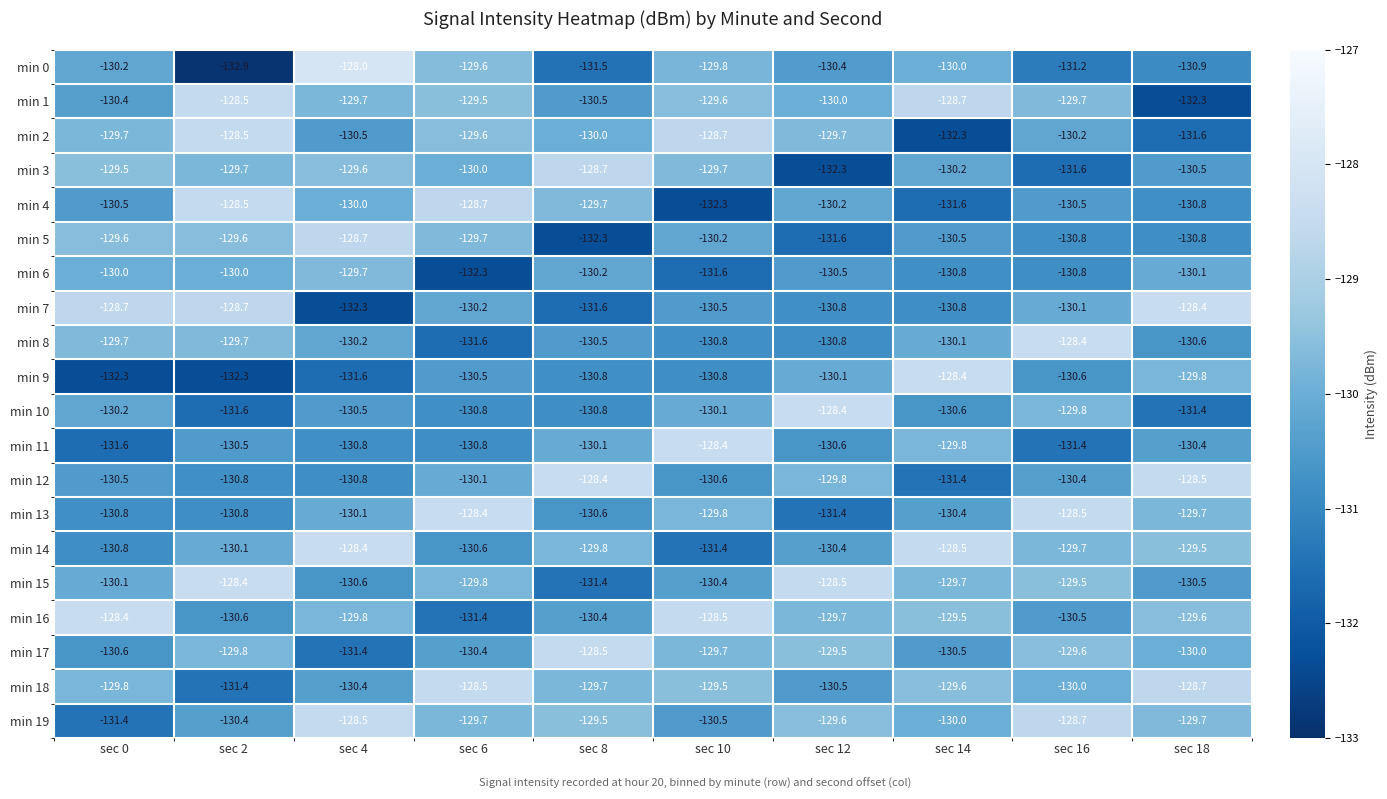

Which category has the lowest value across all series?

sec 2